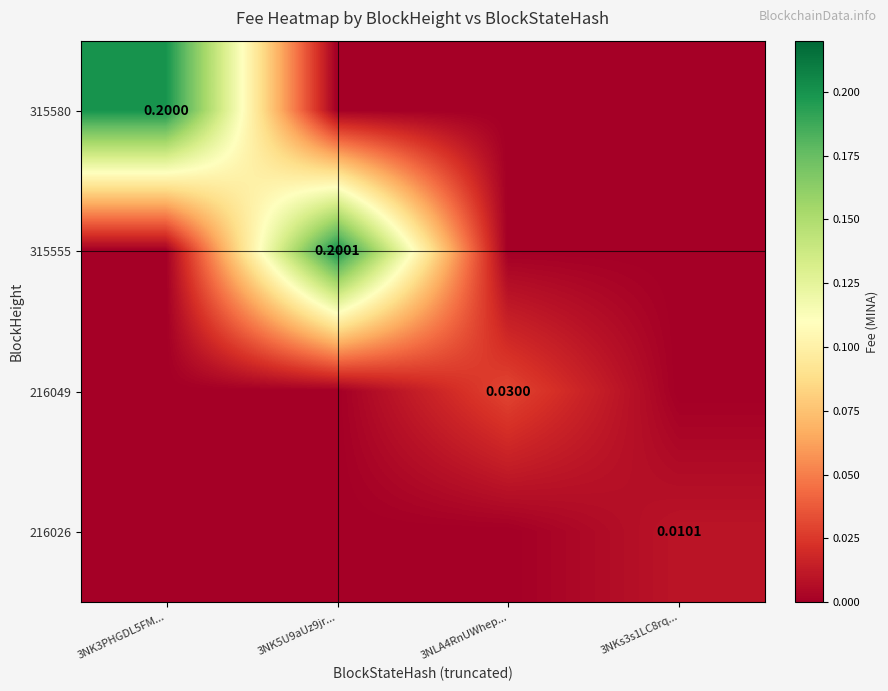

At how many categories does at least one series exceed 0?

4